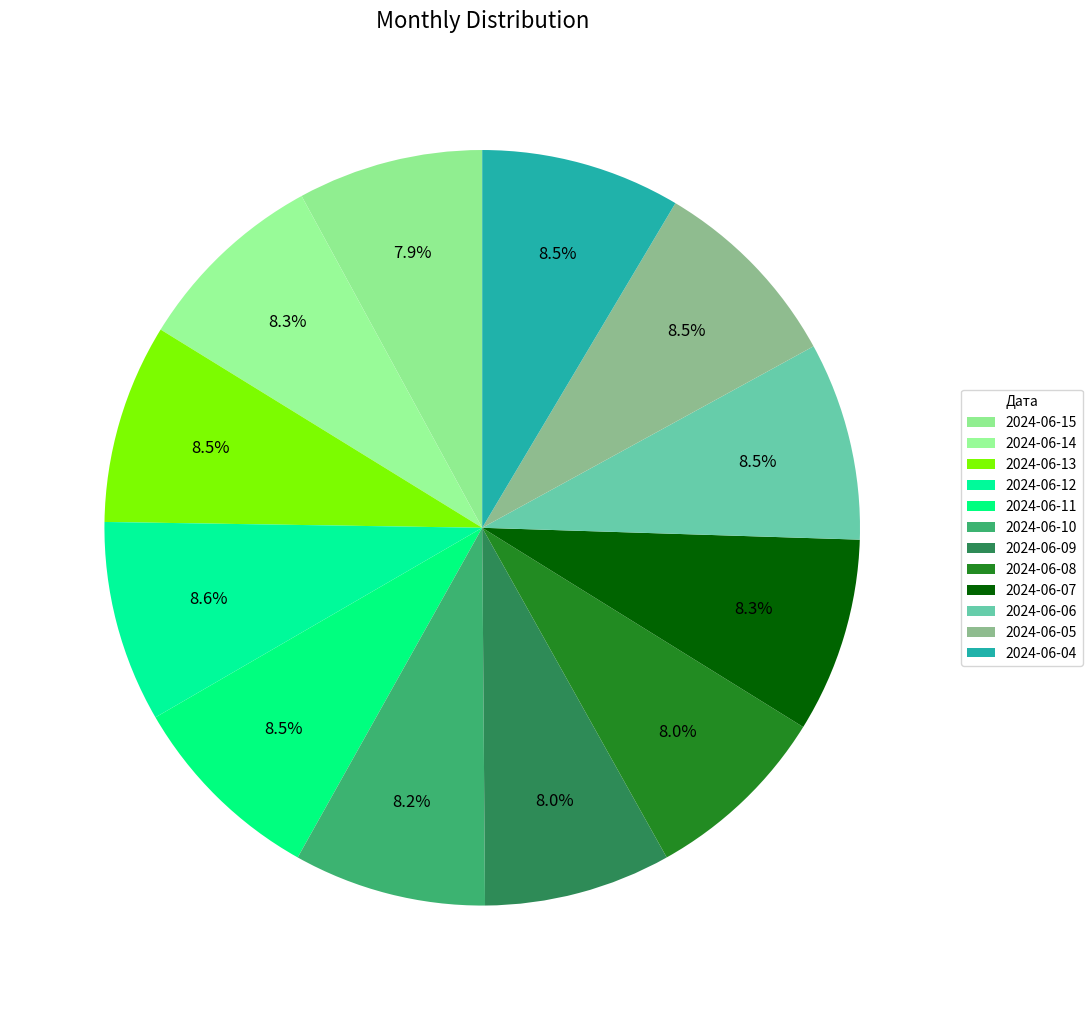

How many segments does this pie chart have?

12